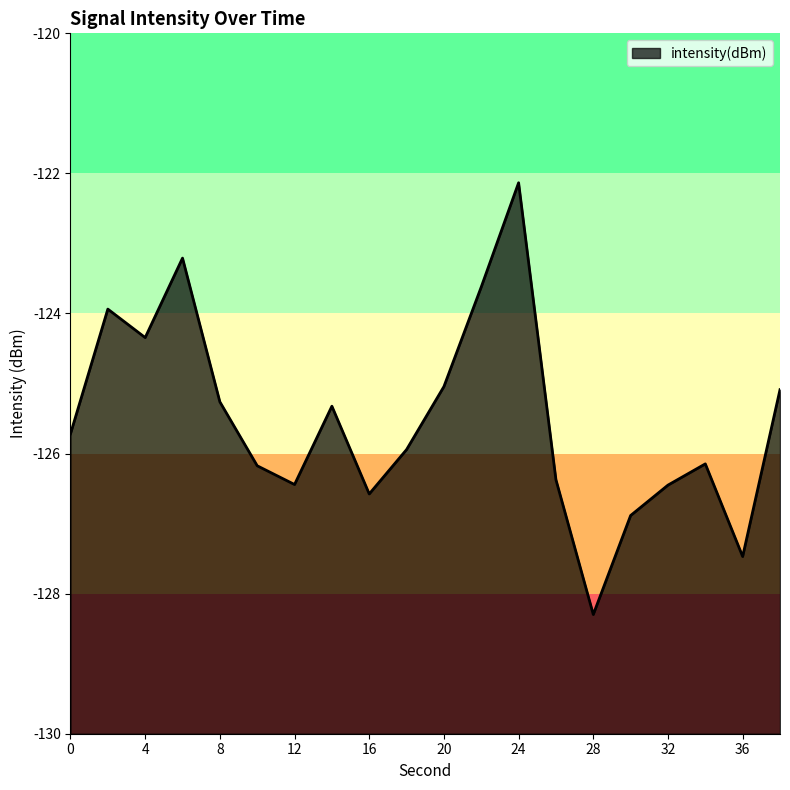

What is the value of the 10th point from the left?

-125.9